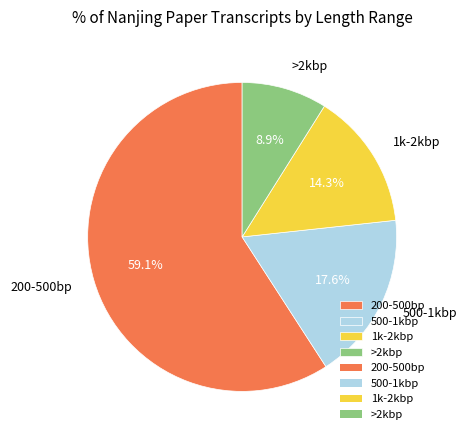

What is the smallest slice in the pie chart?

>2kbp